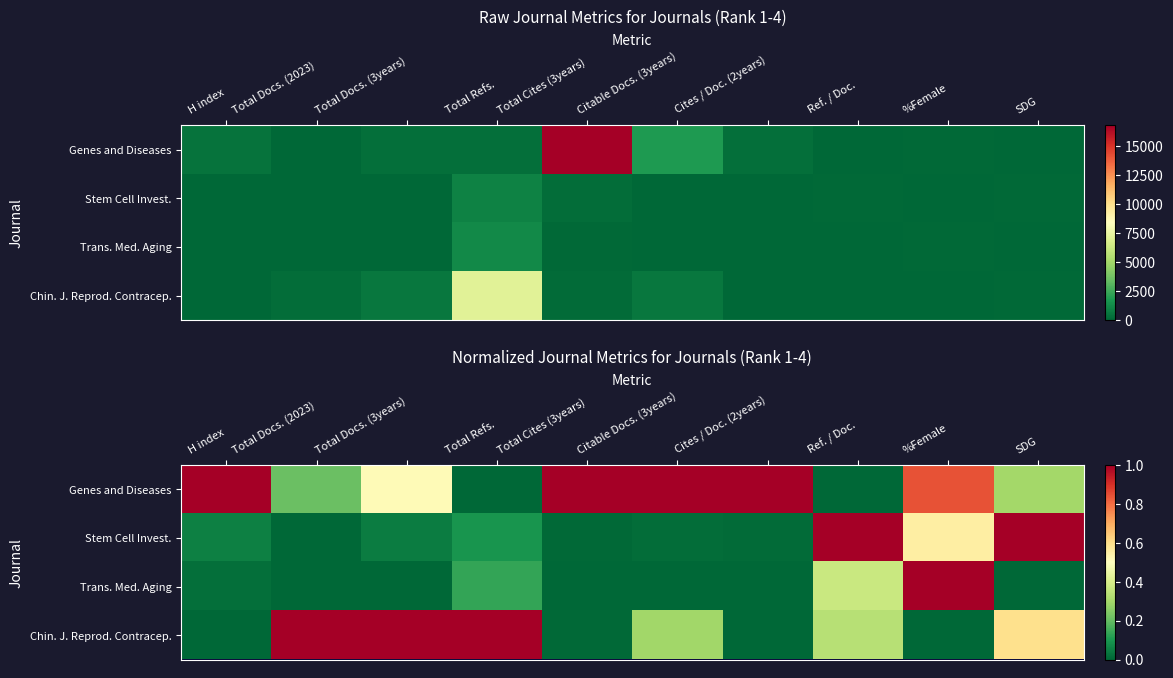

True or false: Chin. J. Reprod. Contracep. has a value of 1.0 at Total Refs..

True